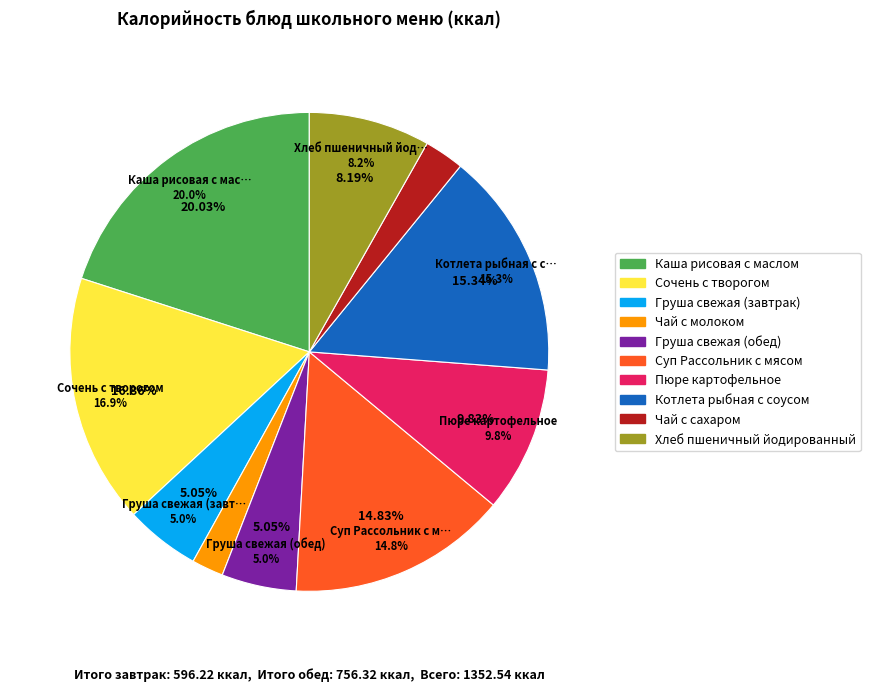

To the nearest percent, what is the average slice percentage?

10%